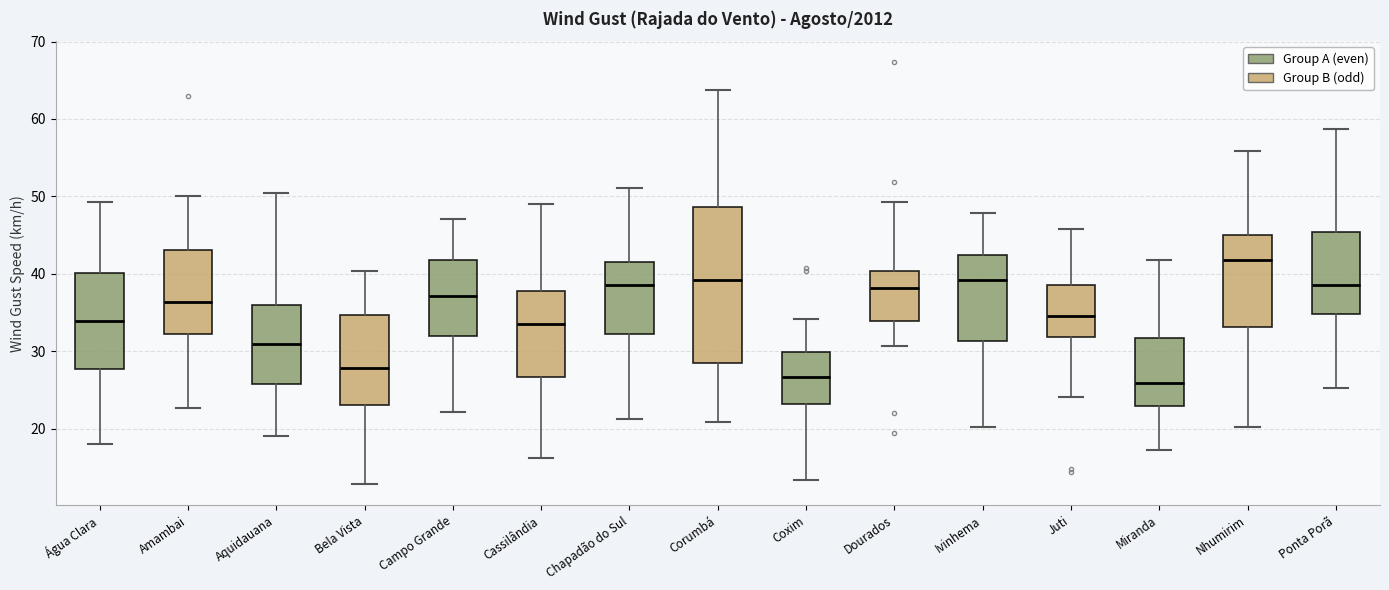

Which box is the tallest, from its lower edge to its upper edge?

Corumbá